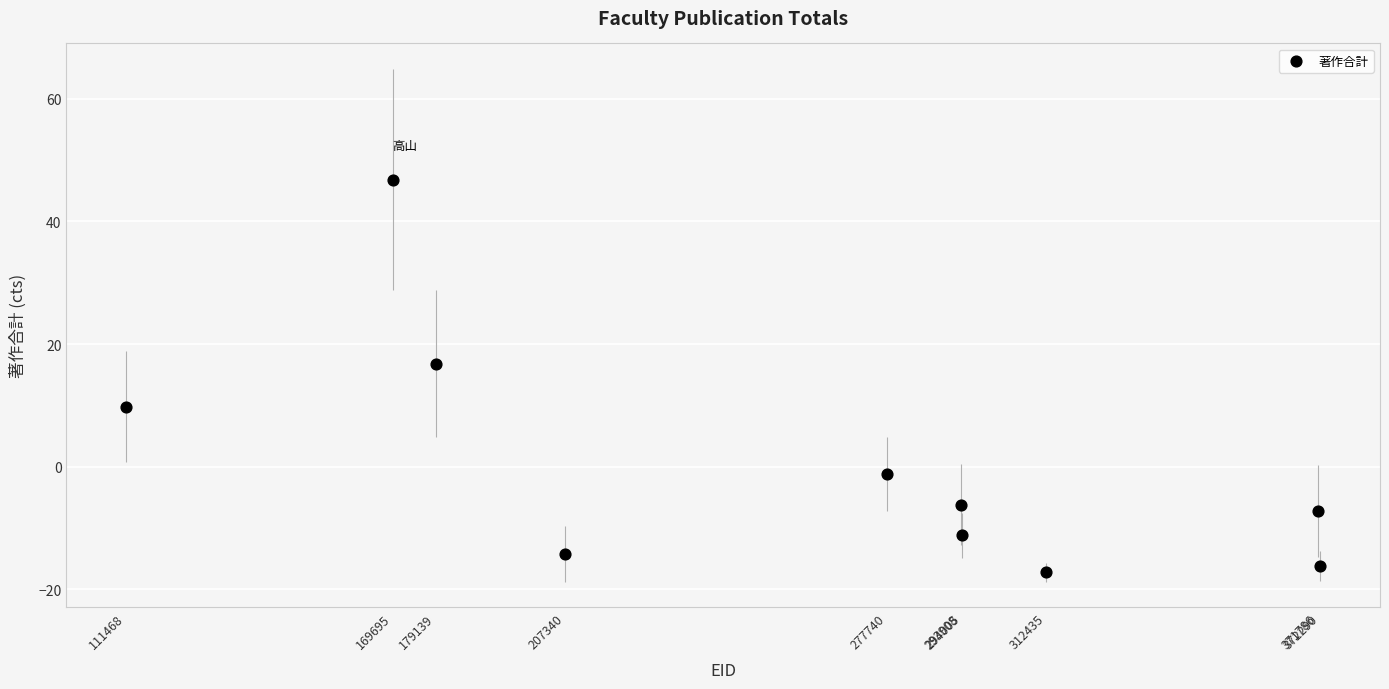

What Y value in the scatter plot is closest to 14?

16.8